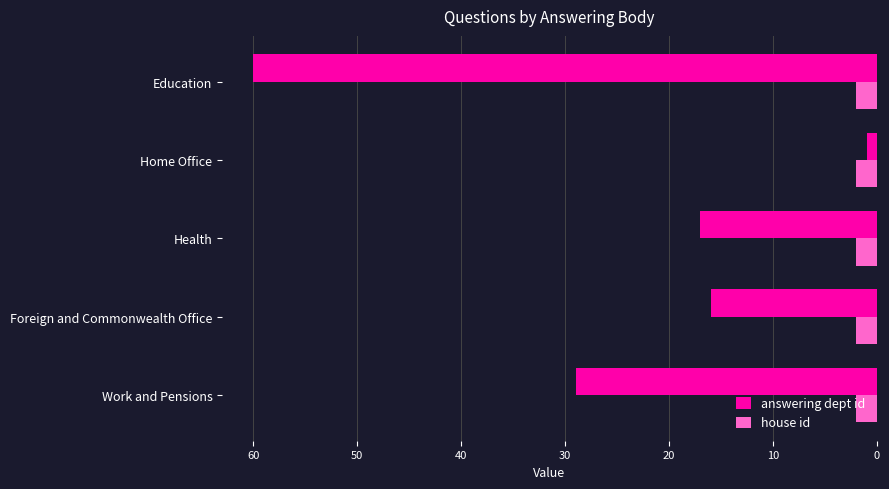

Which series has the largest total across all categories?

answering dept id